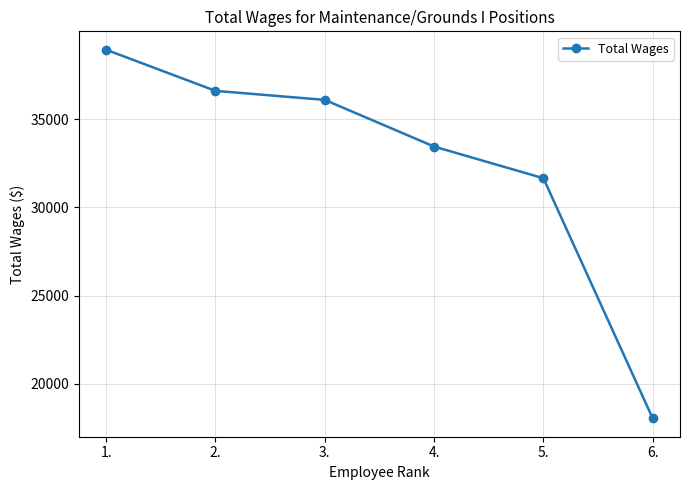

What is the label of the 4th point from the left?

4.